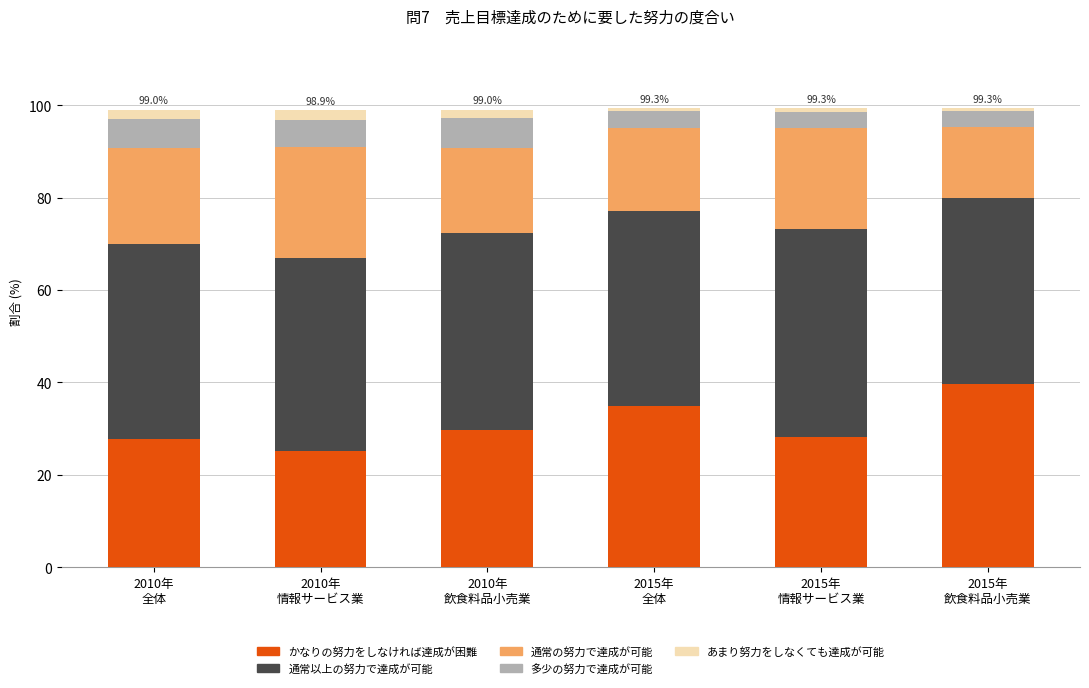

What is the average value of the かなりの努力をしなければ達成が困難 series?

30.9